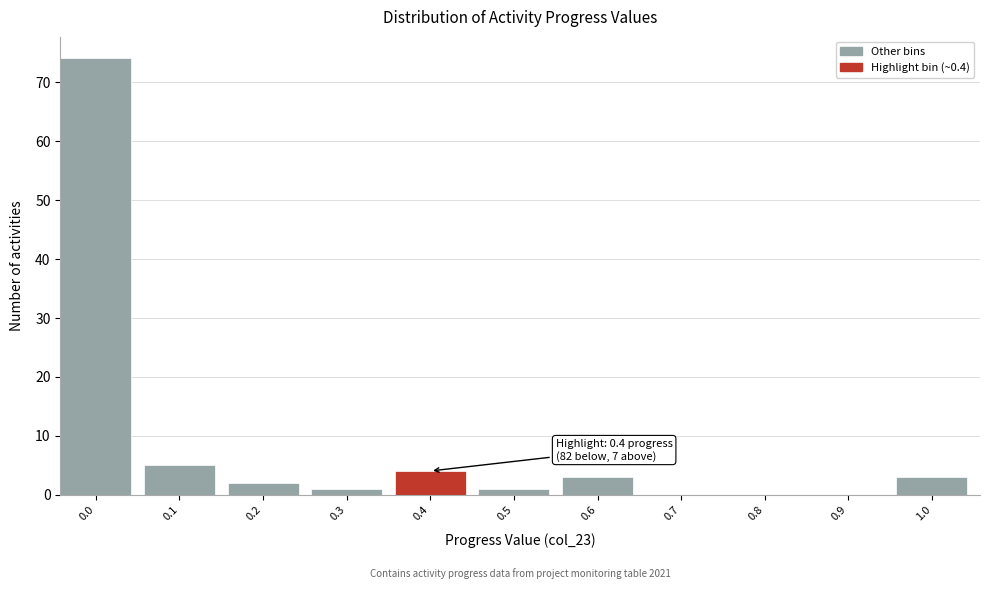

Reading right to left, transcribe all the data shown in this chart.

1.0=3	0.9=0	0.8=0	0.7=0	0.6=3	0.5=1	0.4=4	0.3=1	0.2=2	0.1=5	0.0=74